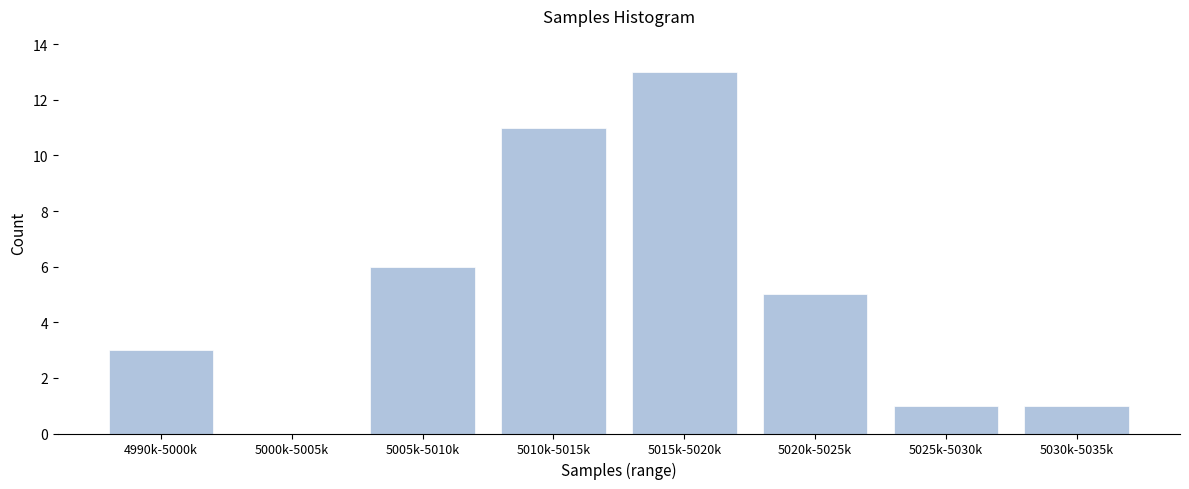

Reading right to left, list all the values displayed in this chart.

5030k-5035k=1	5025k-5030k=1	5020k-5025k=5	5015k-5020k=13	5010k-5015k=11	5005k-5010k=6	5000k-5005k=0	4990k-5000k=3